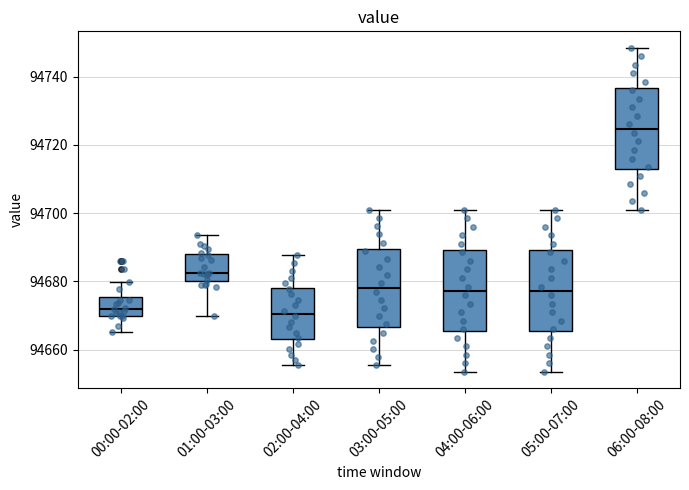

Reading left to right, read every box against the y-axis: the position of its median line, the range the box covers, and the ends of its whiskers. The values are not printed on the chart, so give them approximately, as read against the axis.

00:00-02:00: median 94672, box 94670 to 94676, whiskers 94666 to 94680
01:00-03:00: median 94682, box 94680 to 94688, whiskers 94670 to 94694
02:00-04:00: median 94670, box 94664 to 94678, whiskers 94656 to 94688
03:00-05:00: median 94678, box 94666 to 94690, whiskers 94656 to 94702
04:00-06:00: median 94678, box 94666 to 94690, whiskers 94654 to 94702
05:00-07:00: median 94678, box 94666 to 94690, whiskers 94654 to 94702
06:00-08:00: median 94724, box 94712 to 94736, whiskers 94702 to 94748